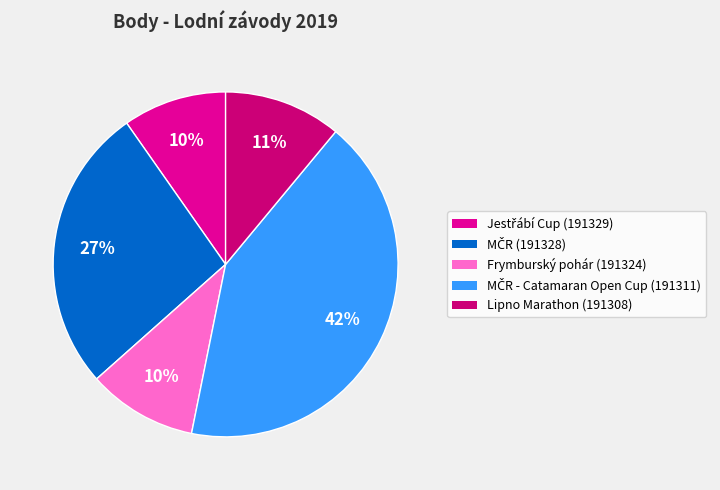

Count the number of slices in the pie.

5